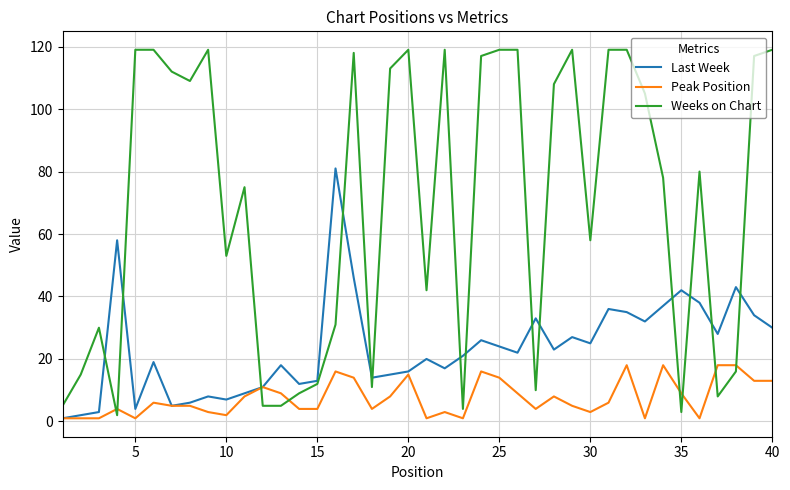

Reading left to right, list all the values displayed in this chart.

Last Week: 1	2	3	58	4	19	5	6	8	7	9	11	18	12	13	81	46	14	15	16	20	17	21	26	24	22	33	23	27	25	36	35	32	37	42	38	28	43	34	30
Peak Position: 1	1	1	4	1	6	5	5	3	2	8	11	9	4	4	16	14	4	8	15	1	3	1	16	14	9	4	8	5	3	6	18	1	18	9	1	18	18	13	13
Weeks on Chart: 5	15	30	2	119	119	112	109	119	53	75	5	5	9	12	31	118	11	113	119	42	119	4	117	119	119	10	108	119	58	119	119	105	78	3	80	8	16	117	119